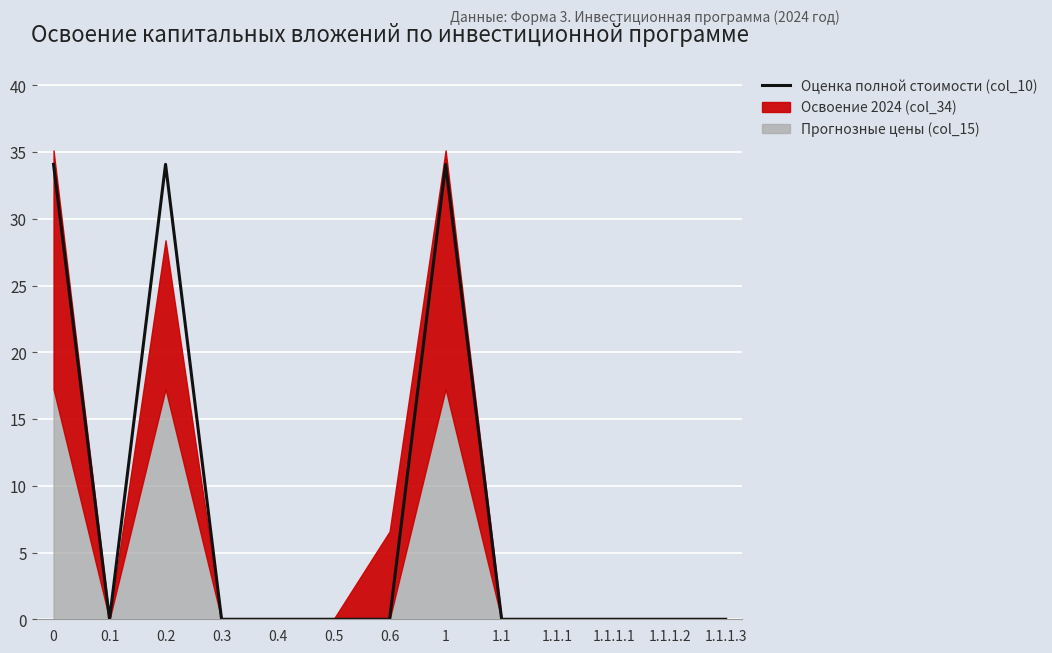

What position from the left is 0.5?

6